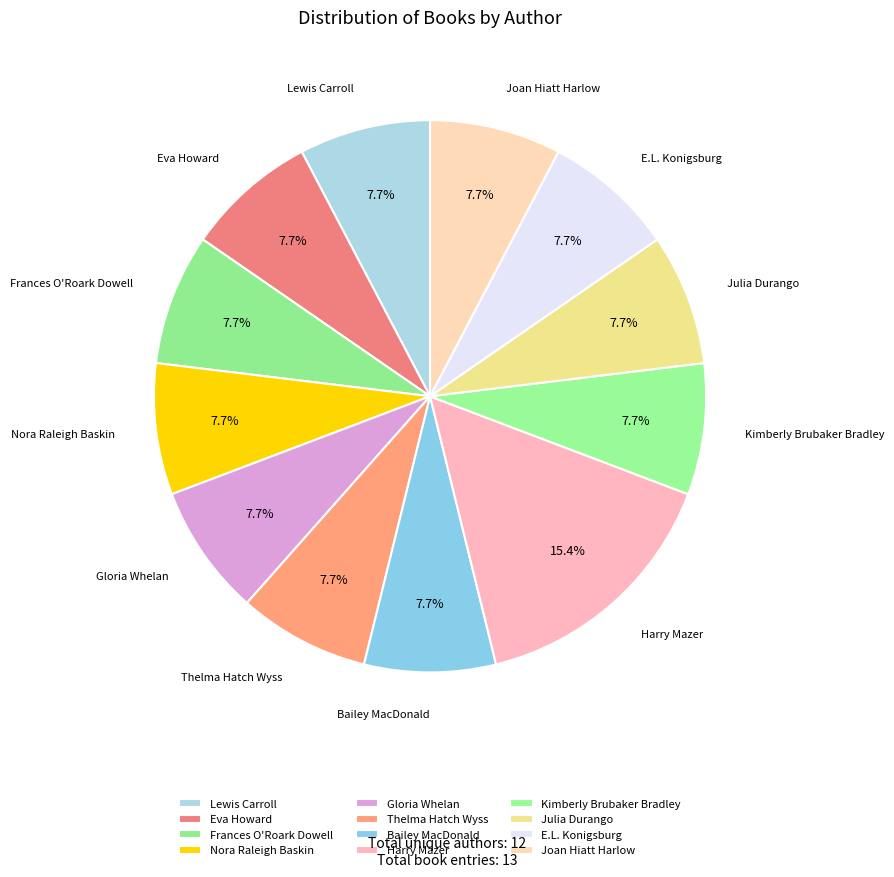

Do Kimberly Brubaker Bradley and Thelma Hatch Wyss together represent more than half of the pie?

No